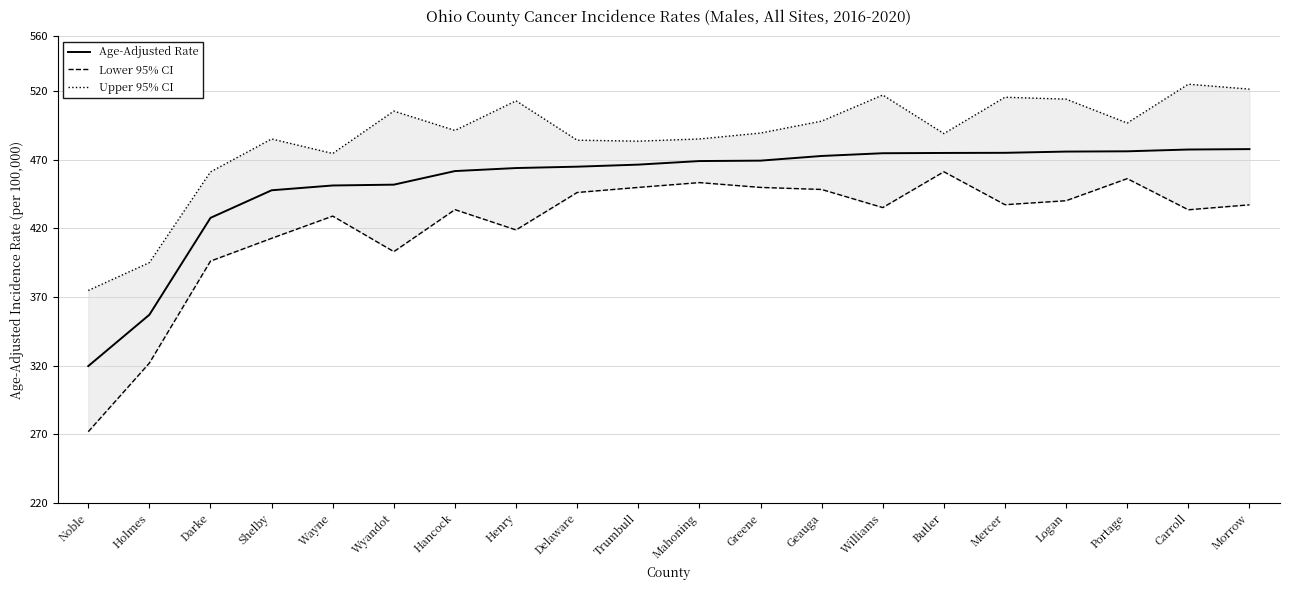

What is the maximum value for Upper 95% CI?

525.1